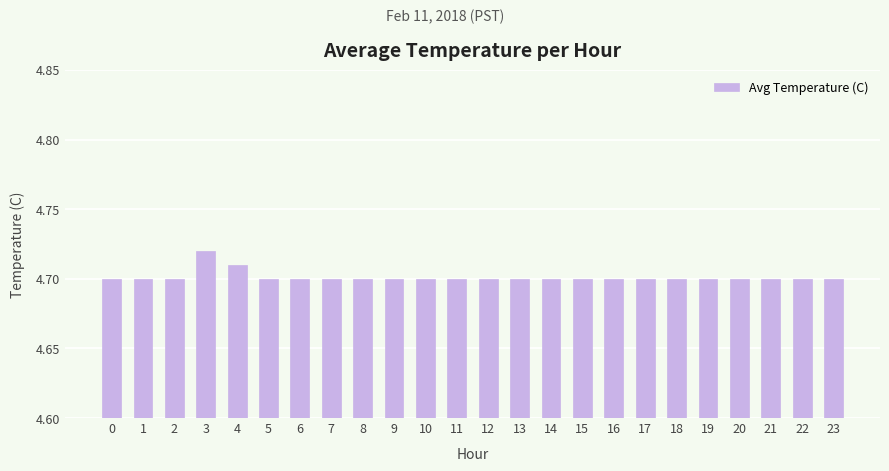

What is the sum of all values?

112.8